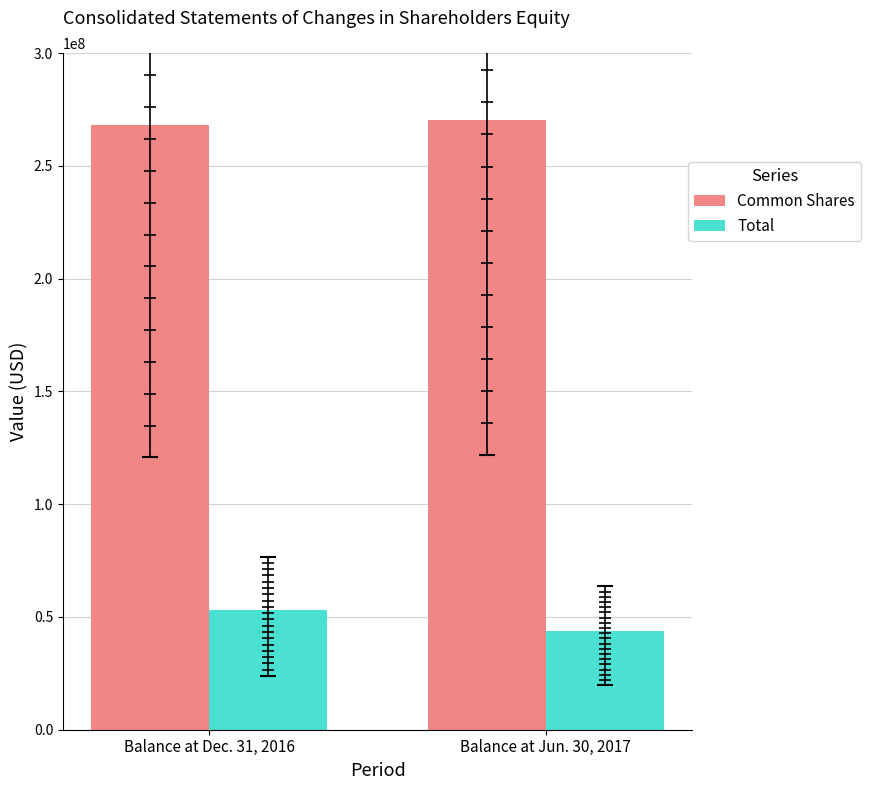

At how many categories does at least one series exceed 102436429?

2